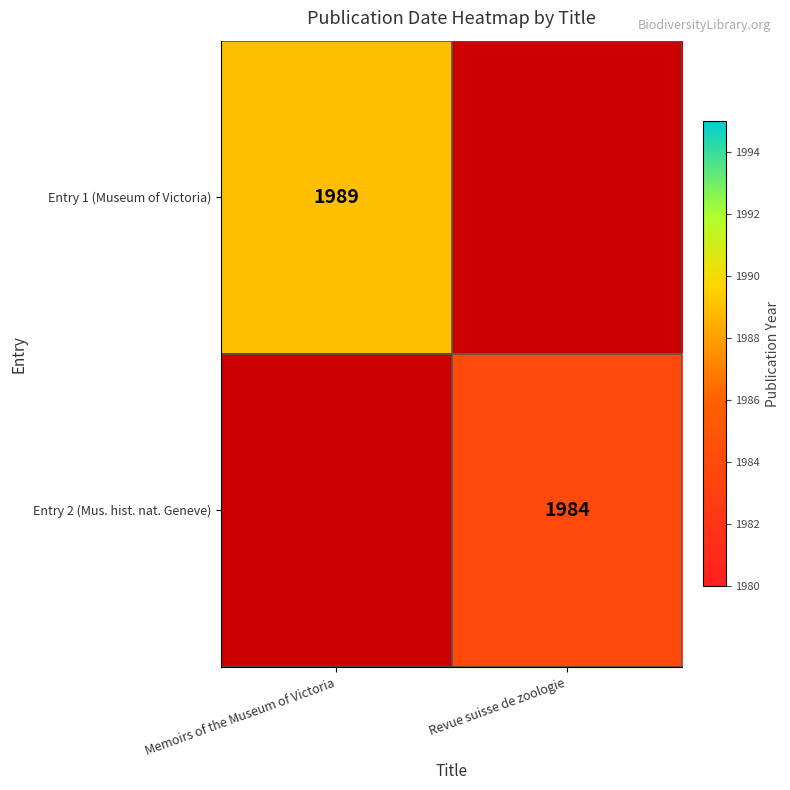

The Entry 1 (Museum of Victoria) series shows 2905 at Memoirs of the Museum of Victoria. True or false?

False